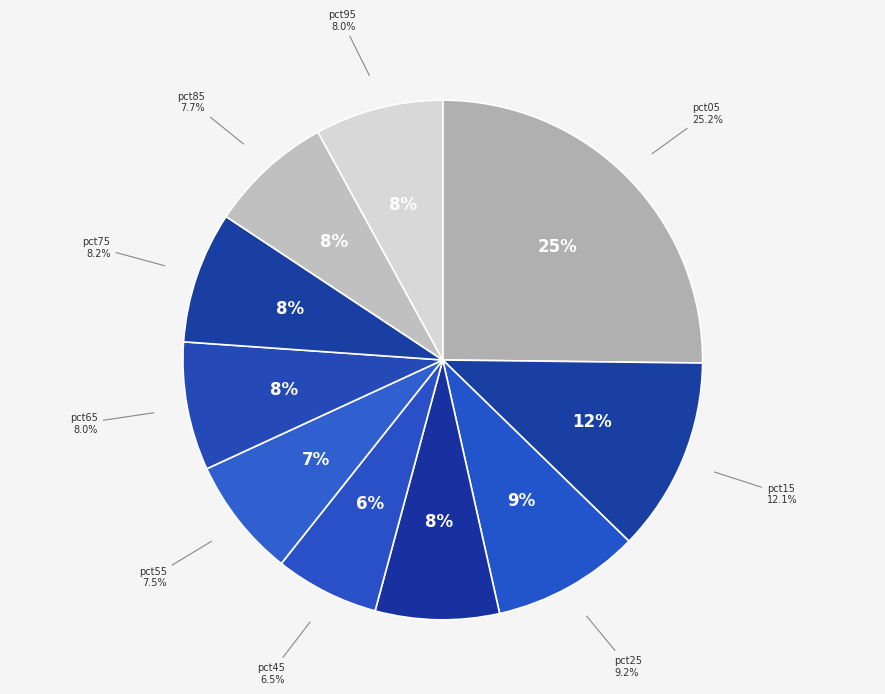

Between pct85 and pct25, which is larger?

pct25